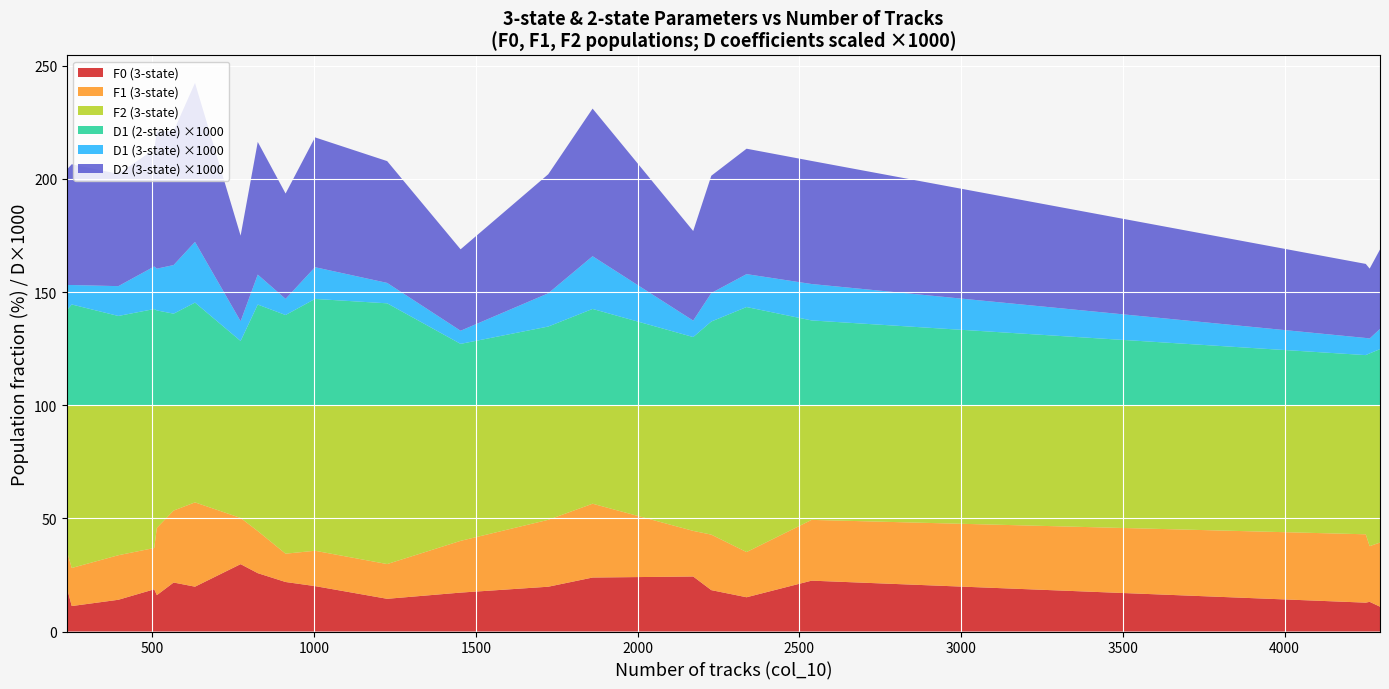

Reading left to right, extract all data points from this chart.

D1 (3-state): 912=0.0	2228=0.0	826=0.0	1724=0.0	2538=0.0	1861=0.0	4251=0.0	4295=0.0	4263=0.0	1226=0.0	1003=0.0	2337=0.0	632=0.0	506=0.0	566=0.0	514=0.0	773=0.0	1453=0.0	2172=0.0	251=0.0	237=0.0	395=0.0
D2 (3-state): 912=0.0	2228=0.1	826=0.1	1724=0.1	2538=0.1	1861=0.1	4251=0.0	4295=0.0	4263=0.0	1226=0.1	1003=0.1	2337=0.1	632=0.1	506=0.1	566=0.1	514=0.1	773=0.0	1453=0.0	2172=0.0	251=0.1	237=0.1	395=0.0
F0 (3-state): 912=21.9	2228=18.3	826=25.8	1724=19.8	2538=22.5	1861=23.9	4251=12.8	4295=11.0	4263=13.1	1226=14.5	1003=20.1	2337=15.1	632=19.8	506=18.7	566=21.6	514=16.1	773=29.8	1453=17.2	2172=24.3	251=11.3	237=18.7	395=14.0
F1 (3-state): 912=12.5	2228=24.5	826=18.6	1724=29.6	2538=26.8	1861=32.6	4251=30.2	4295=28.3	4263=24.6	1226=15.4	1003=15.6	2337=20.0	632=37.3	506=18.3	566=31.8	514=29.7	773=20.4	1453=22.9	2172=20.2	251=16.8	237=16.2	395=19.7
F2 (3-state): 912=65.6	2228=57.2	826=55.6	1724=50.6	2538=50.7	1861=43.5	4251=57.0	4295=60.7	4263=62.3	1226=70.2	1003=64.3	2337=64.9	632=42.9	506=63.1	566=46.5	514=54.2	773=49.8	1453=59.9	2172=55.5	251=71.9	237=65.0	395=66.3
D1 (2-state): 912=0.0	2228=0.0	826=0.0	1724=0.0	2538=0.0	1861=0.0	4251=0.0	4295=0.0	4263=0.0	1226=0.0	1003=0.0	2337=0.0	632=0.0	506=0.0	566=0.0	514=0.0	773=0.0	1453=0.0	2172=0.0	251=0.0	237=0.0	395=0.0